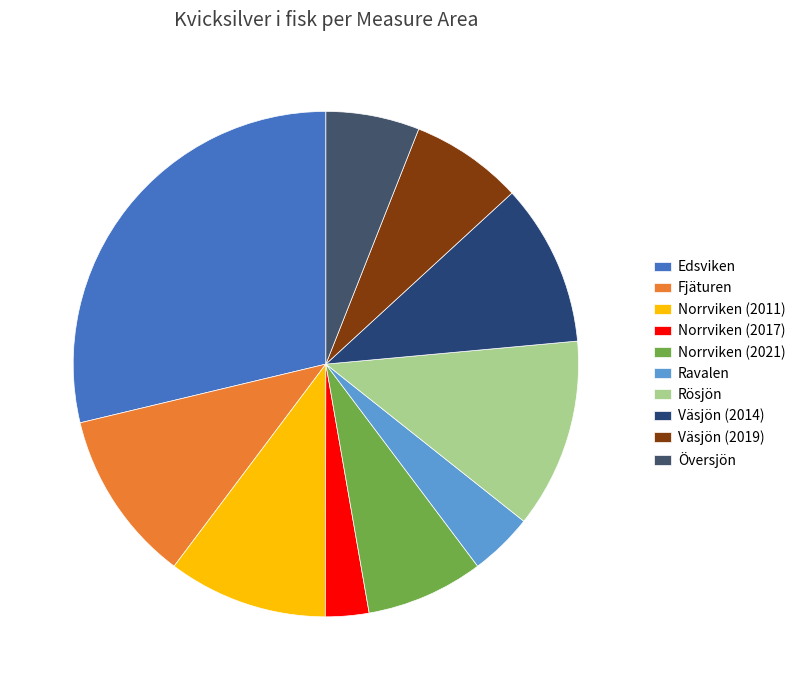

Is the sum of Ravalen and Rösjön greater than half?

No